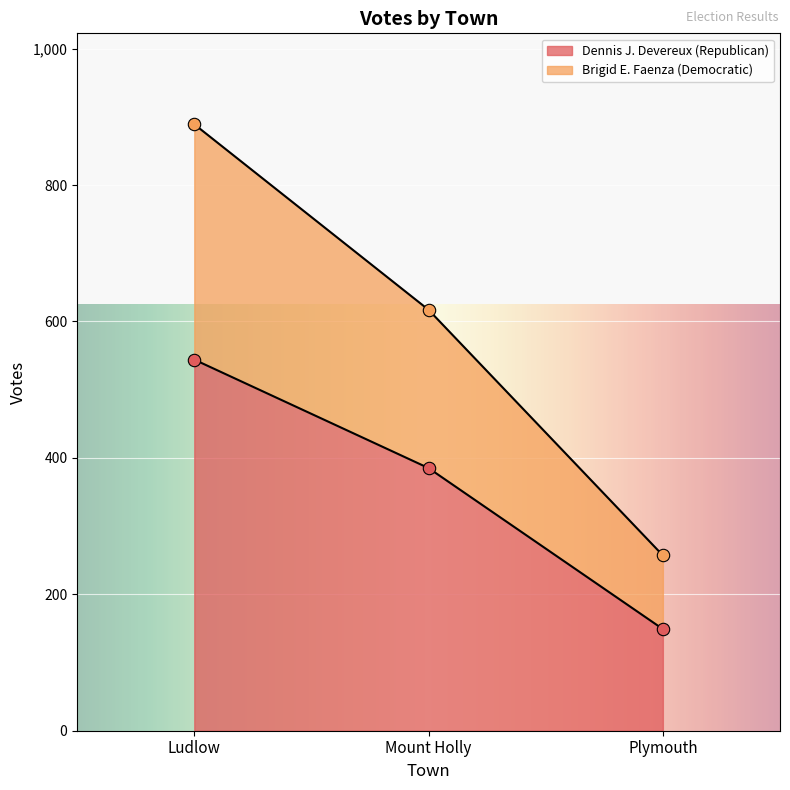

What are all the series names shown in the legend?

Dennis J. Devereux (Republican), Brigid E. Faenza (Democratic)